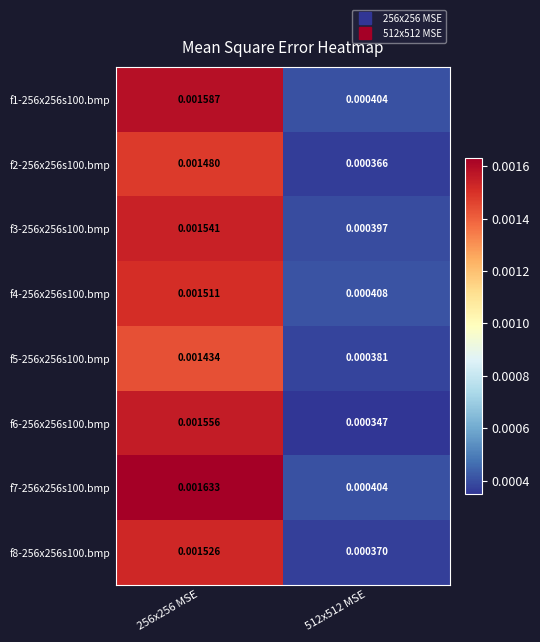

Count the number of data series in this chart.

8